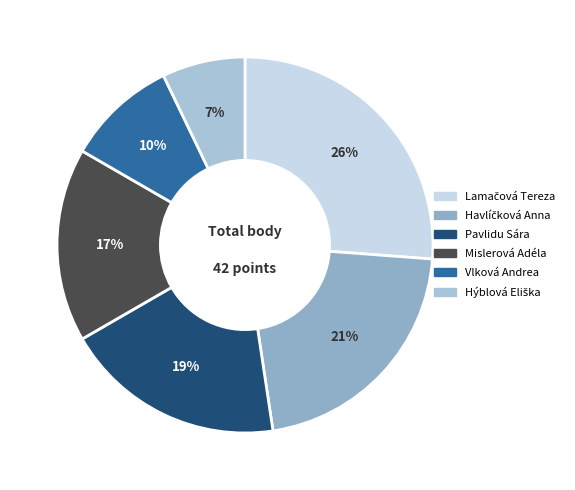

What percentage is the Havlíčková Anna slice, to the nearest percent?

21%